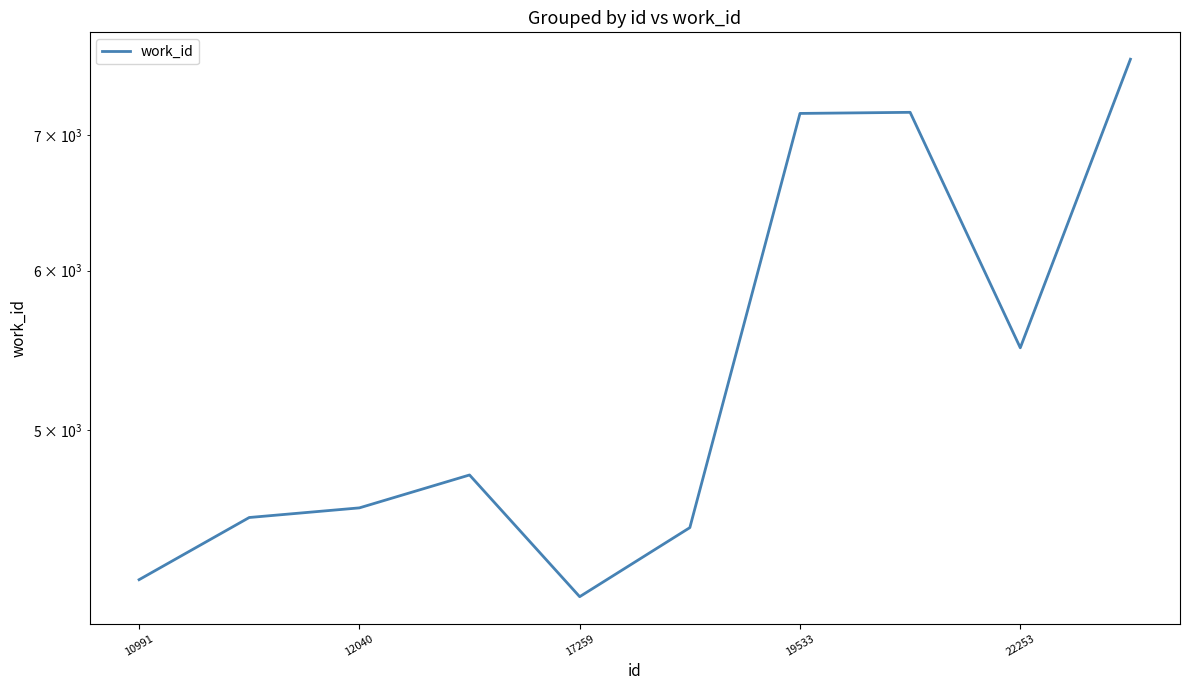

What is the sum of the values at 12040 and 5?

9002